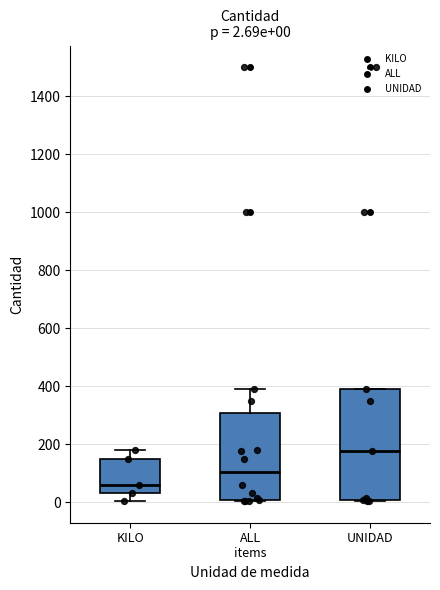

Which box is the tallest, from its lower edge to its upper edge?

UNIDAD